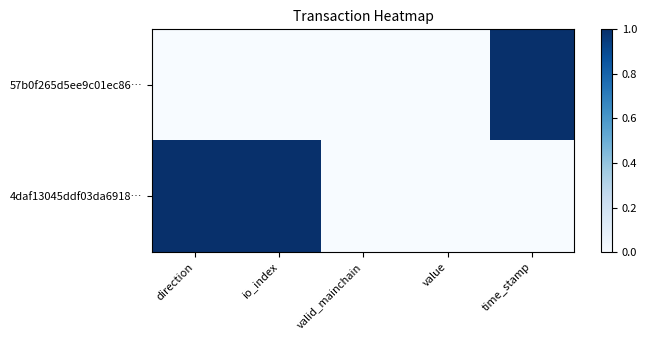

Reading left to right, transcribe all the data shown in this chart.

57b0f265d5ee9c01ec86…: direction=0	io_index=0	valid_mainchain=0	value=0	time_stamp=1
4daf13045ddf03da6918…: direction=1	io_index=1	valid_mainchain=0	value=0	time_stamp=0